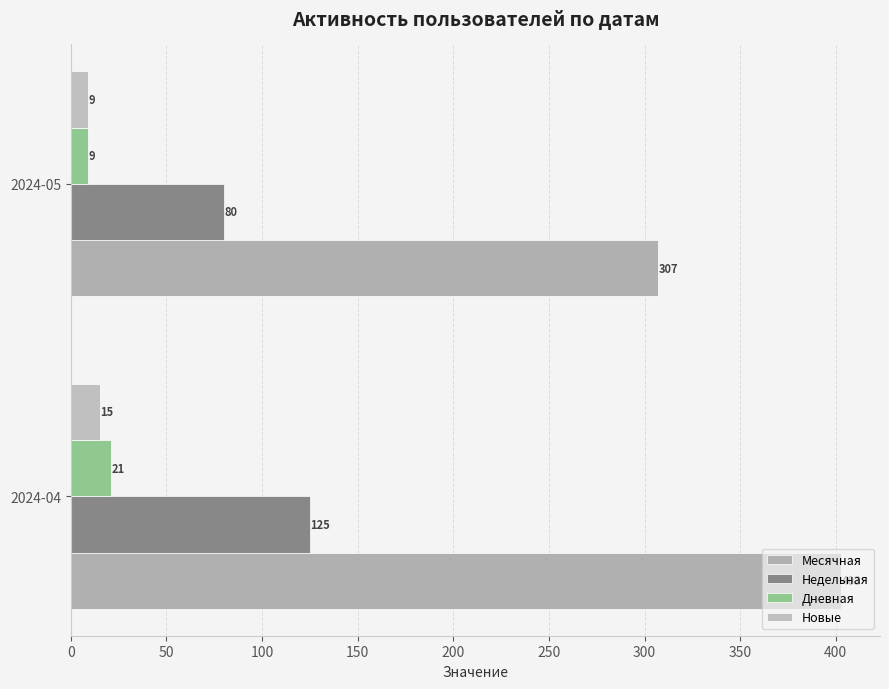

Reading left to right, transcribe all the data shown in this chart.

Месячная: 403	307
Недельная: 125	80
Дневная: 21	9
Новые: 15	9